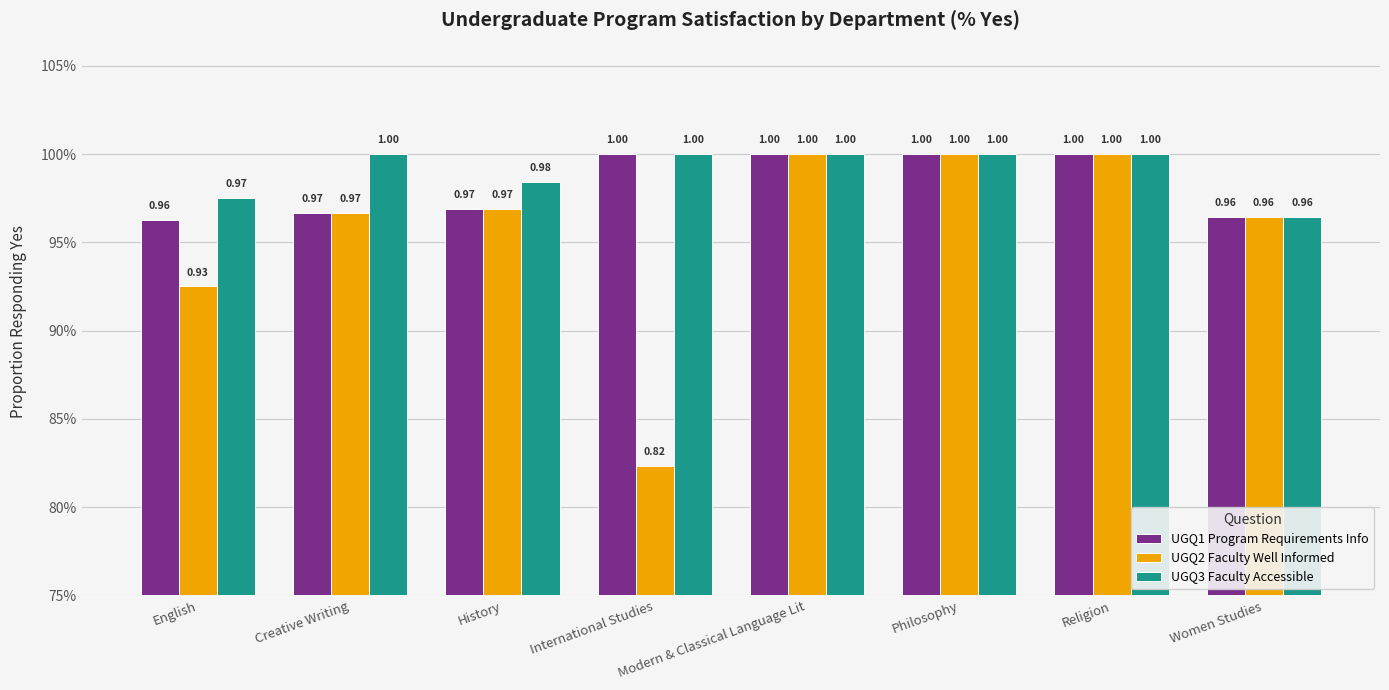

Which category has the lowest value across all series?

International Studies